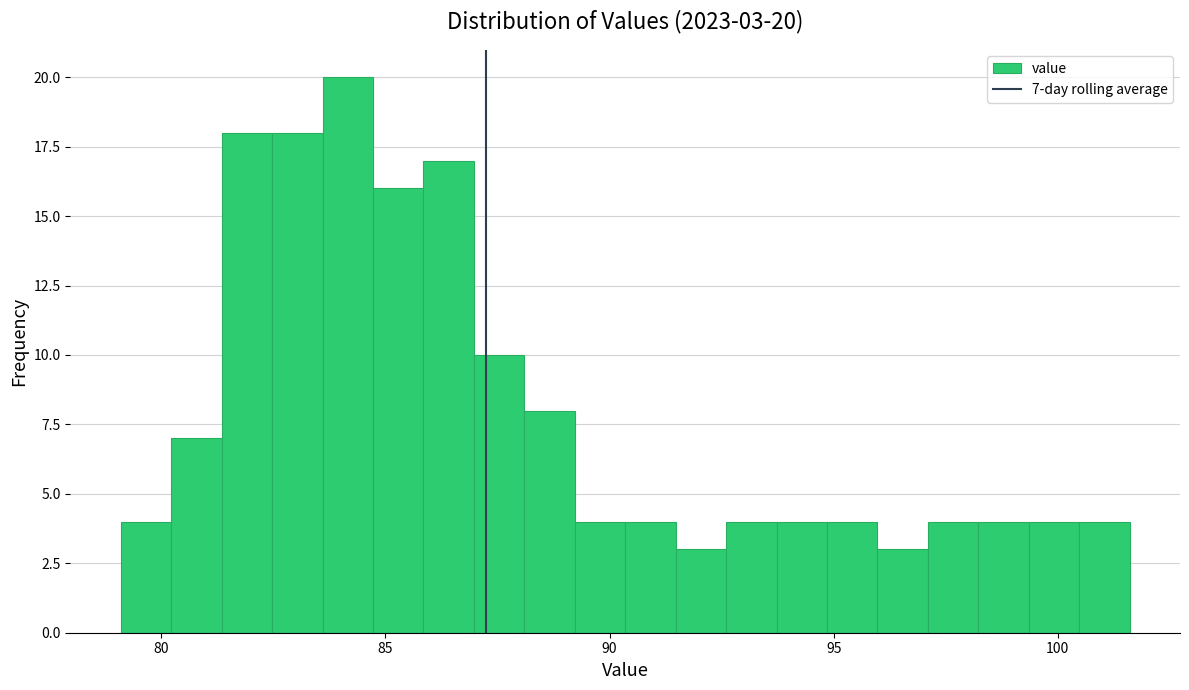

Around what value on the x-axis is the tallest bar? Give the approximate position of its centre, as read against the axis.

84.0